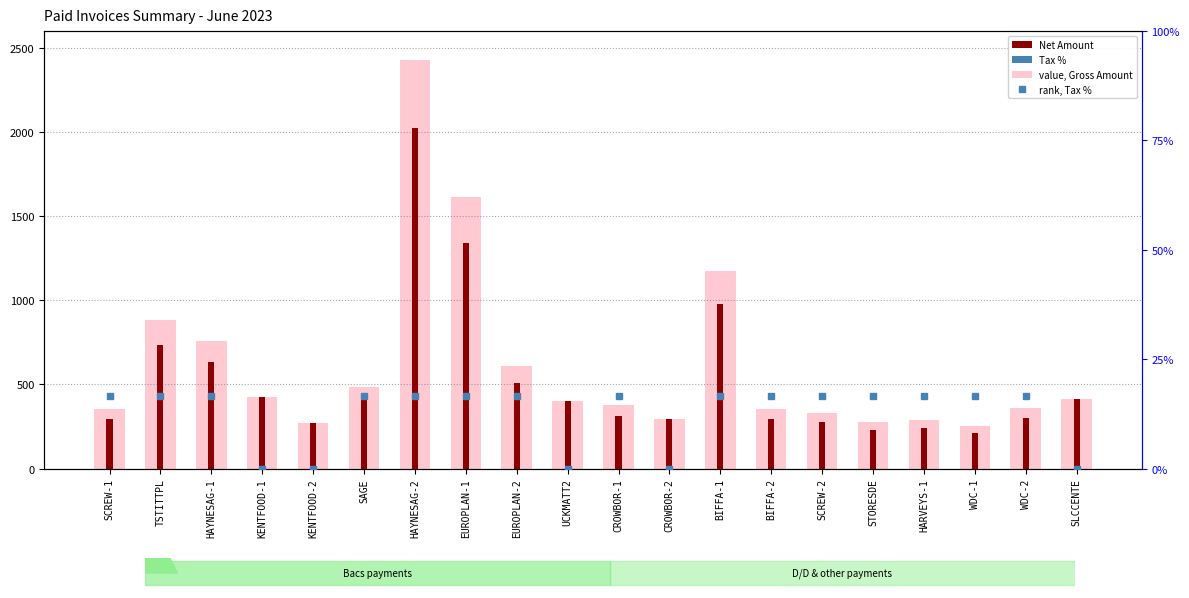

Which label corresponds to the largest value in the chart?

HAYNESAG-2